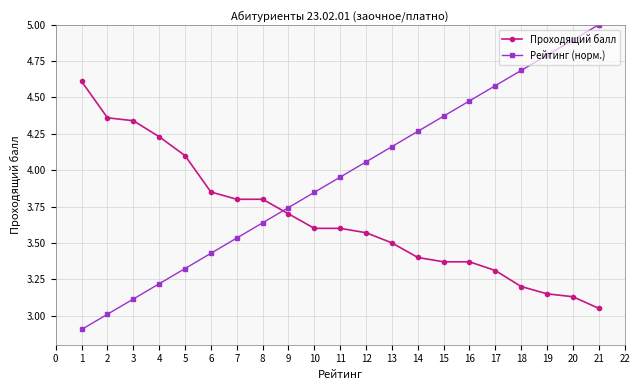

True or false: Рейтинг (норм.) has more than 1 points higher than both neighbors.

False